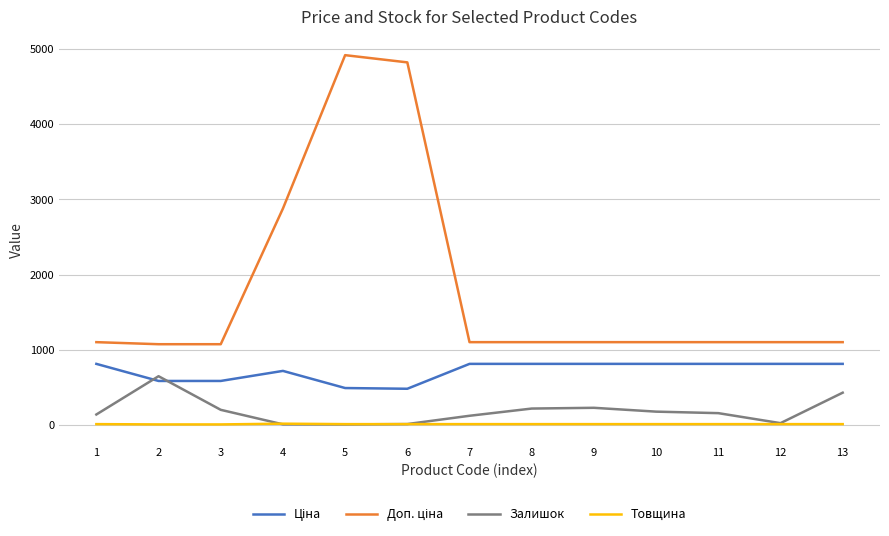

How many lines are shown in the chart?

4